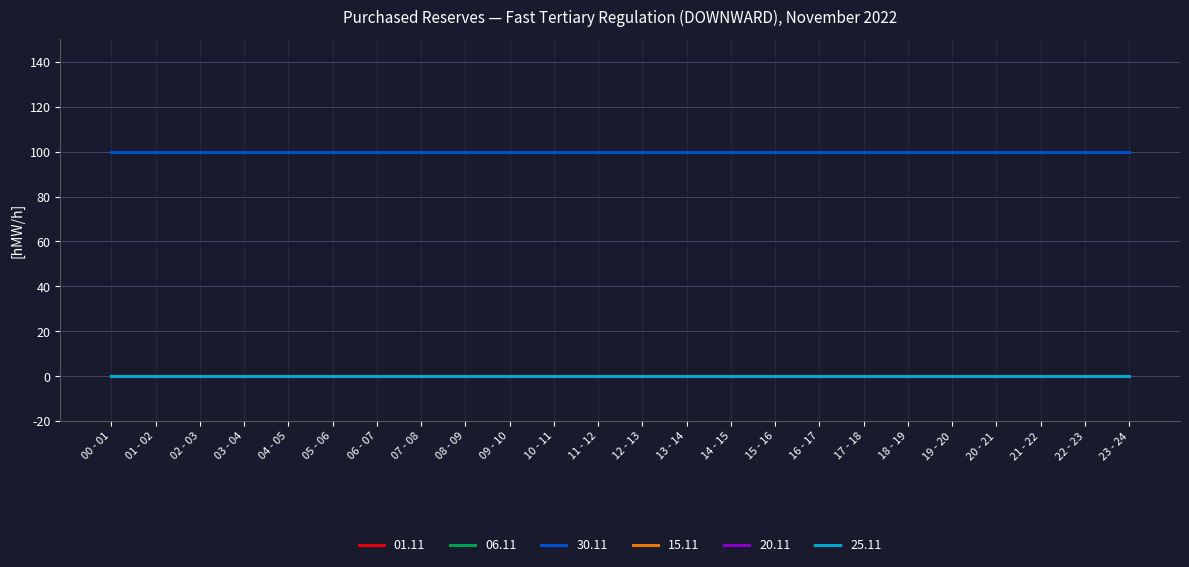

Reading left to right, list all the values displayed in this chart.

01.11: 00 - 01=0	01 - 02=0	02 - 03=0	03 - 04=0	04 - 05=0	05 - 06=0	06 - 07=0	07 - 08=0	08 - 09=0	09 - 10=0	10 - 11=0	11 - 12=0	12 - 13=0	13 - 14=0	14 - 15=0	15 - 16=0	16 - 17=0	17 - 18=0	18 - 19=0	19 - 20=0	20 - 21=0	21 - 22=0	22 - 23=0	23 - 24=0
06.11: 00 - 01=0	01 - 02=0	02 - 03=0	03 - 04=0	04 - 05=0	05 - 06=0	06 - 07=0	07 - 08=0	08 - 09=0	09 - 10=0	10 - 11=0	11 - 12=0	12 - 13=0	13 - 14=0	14 - 15=0	15 - 16=0	16 - 17=0	17 - 18=0	18 - 19=0	19 - 20=0	20 - 21=0	21 - 22=0	22 - 23=0	23 - 24=0
30.11: 00 - 01=100	01 - 02=100	02 - 03=100	03 - 04=100	04 - 05=100	05 - 06=100	06 - 07=100	07 - 08=100	08 - 09=100	09 - 10=100	10 - 11=100	11 - 12=100	12 - 13=100	13 - 14=100	14 - 15=100	15 - 16=100	16 - 17=100	17 - 18=100	18 - 19=100	19 - 20=100	20 - 21=100	21 - 22=100	22 - 23=100	23 - 24=100
15.11: 00 - 01=0	01 - 02=0	02 - 03=0	03 - 04=0	04 - 05=0	05 - 06=0	06 - 07=0	07 - 08=0	08 - 09=0	09 - 10=0	10 - 11=0	11 - 12=0	12 - 13=0	13 - 14=0	14 - 15=0	15 - 16=0	16 - 17=0	17 - 18=0	18 - 19=0	19 - 20=0	20 - 21=0	21 - 22=0	22 - 23=0	23 - 24=0
20.11: 00 - 01=0	01 - 02=0	02 - 03=0	03 - 04=0	04 - 05=0	05 - 06=0	06 - 07=0	07 - 08=0	08 - 09=0	09 - 10=0	10 - 11=0	11 - 12=0	12 - 13=0	13 - 14=0	14 - 15=0	15 - 16=0	16 - 17=0	17 - 18=0	18 - 19=0	19 - 20=0	20 - 21=0	21 - 22=0	22 - 23=0	23 - 24=0
25.11: 00 - 01=0	01 - 02=0	02 - 03=0	03 - 04=0	04 - 05=0	05 - 06=0	06 - 07=0	07 - 08=0	08 - 09=0	09 - 10=0	10 - 11=0	11 - 12=0	12 - 13=0	13 - 14=0	14 - 15=0	15 - 16=0	16 - 17=0	17 - 18=0	18 - 19=0	19 - 20=0	20 - 21=0	21 - 22=0	22 - 23=0	23 - 24=0